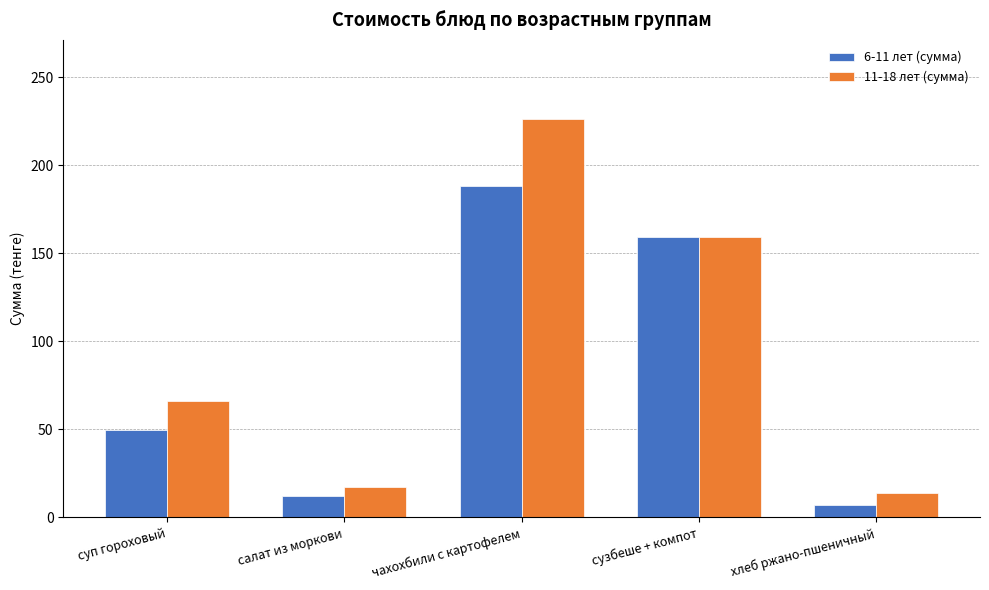

What is the label of the 2nd bar from the right?

сузбеше + компот